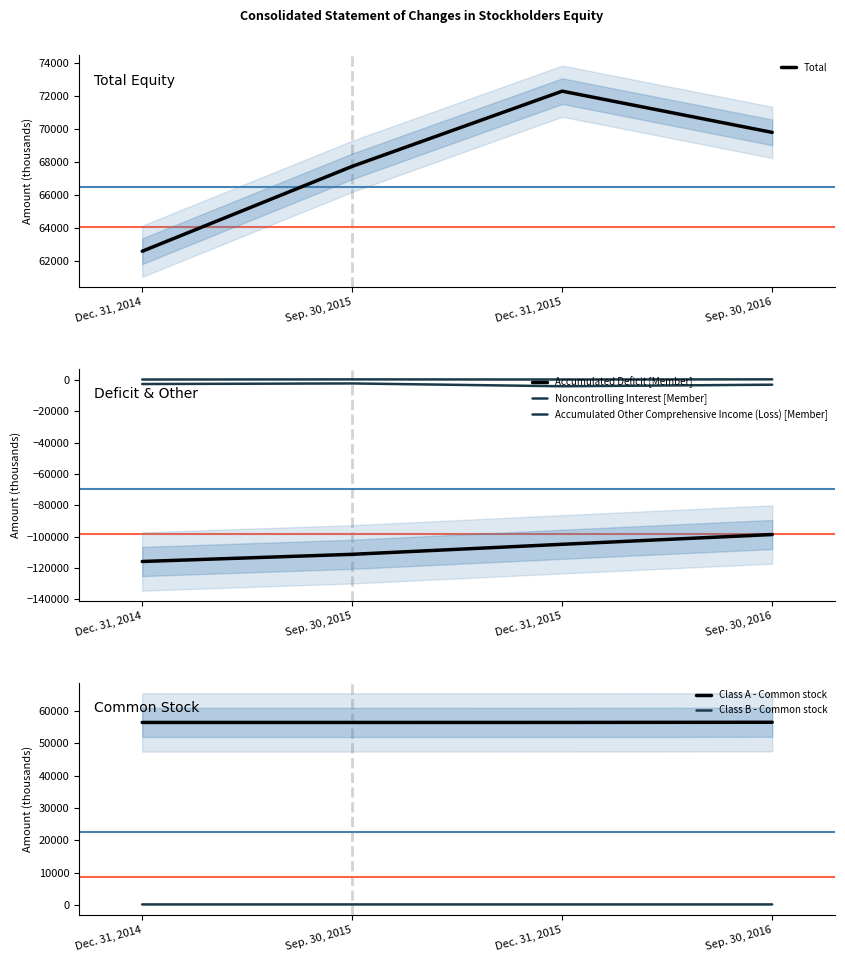

True or false: Accumulated Other Comprehensive Income (Loss) [Member] has a value of -1547 at Dec. 31, 2015.

False